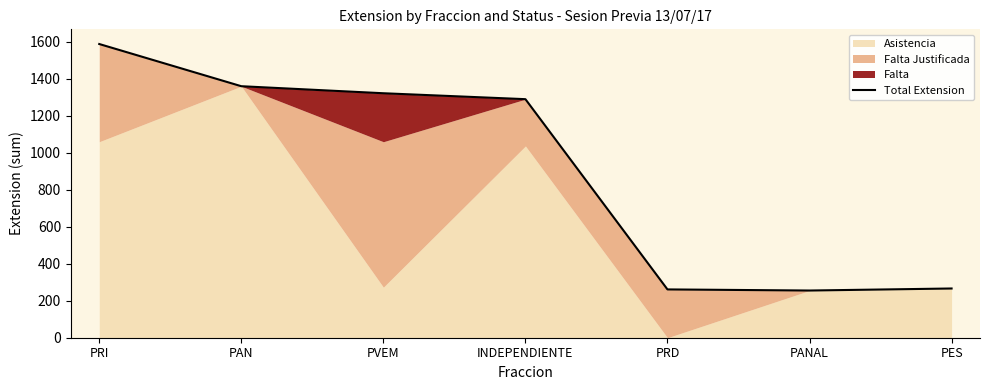

How many interior local valleys (lower than both neighbors) does the data have?

1